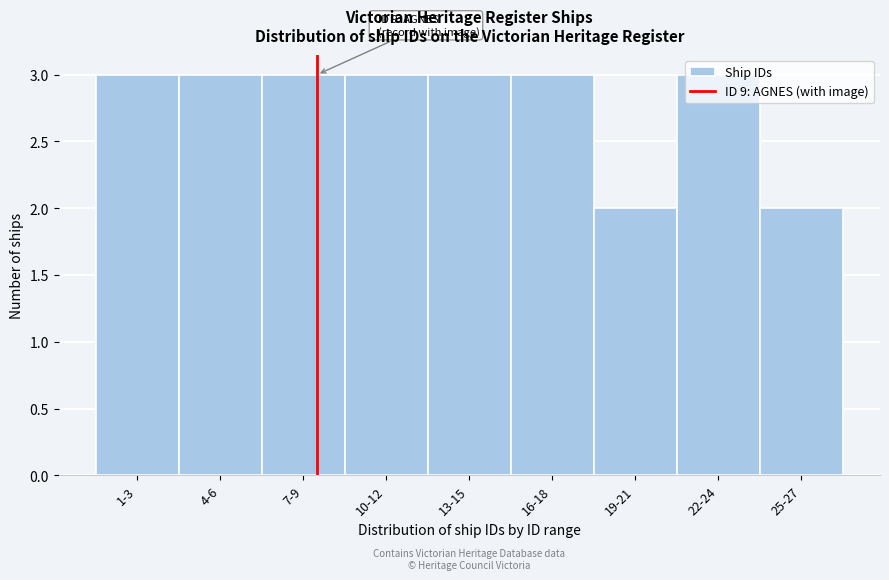

What is the label of the 7th bar from the left?

19-21